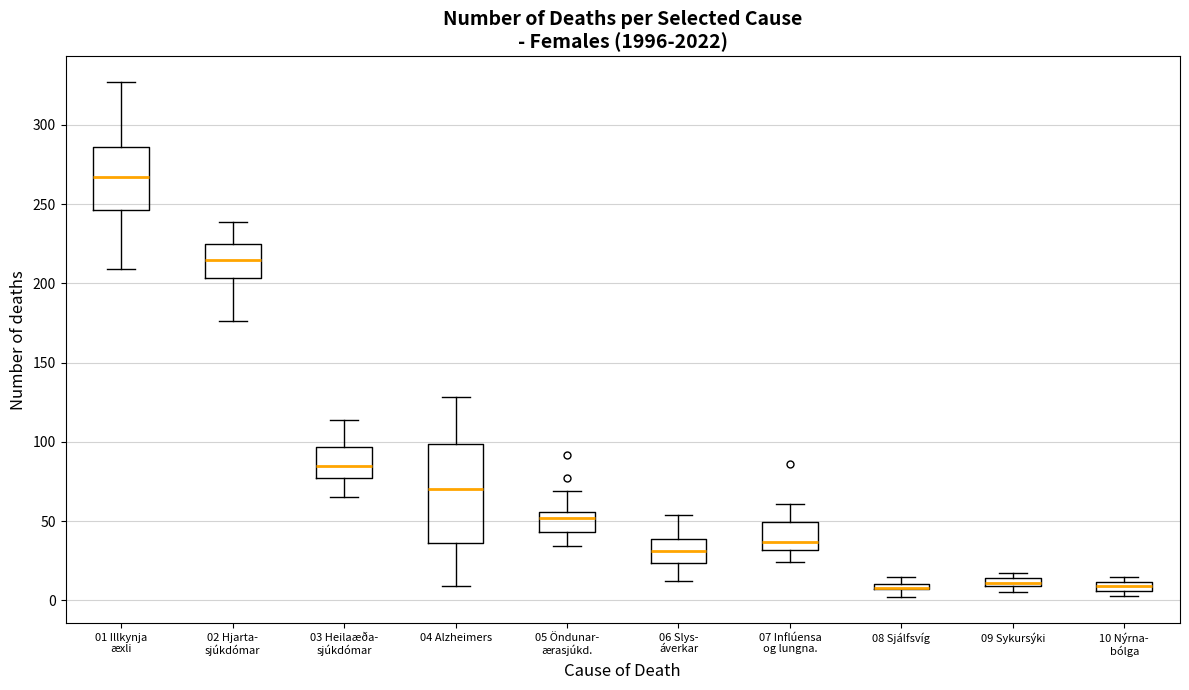

Where does the lower whisker of the box for 01 Illkynja æxli end on the y-axis? The values are not printed on the chart, so give them approximately, as read against the axis.

210